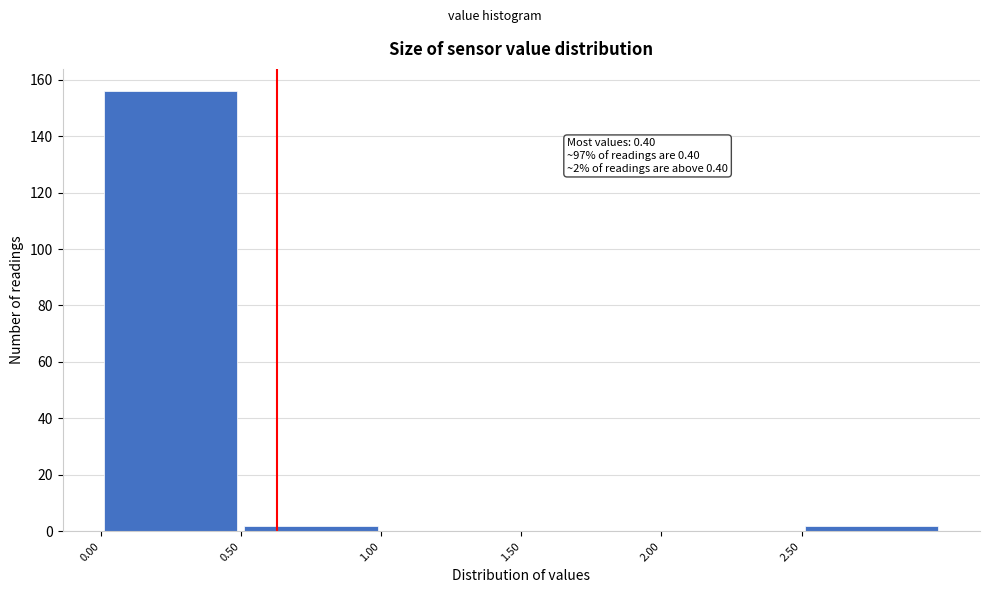

Which range on the x-axis has the tallest bar?

0.0 to 0.5